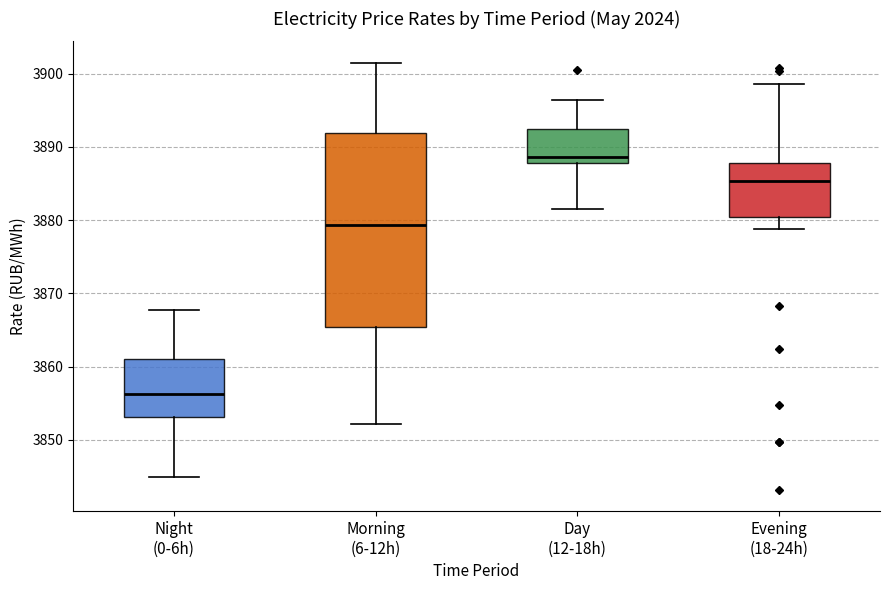

Comparing the boxes themselves (not the whiskers), which one is the tallest?

Morning (6-12h)